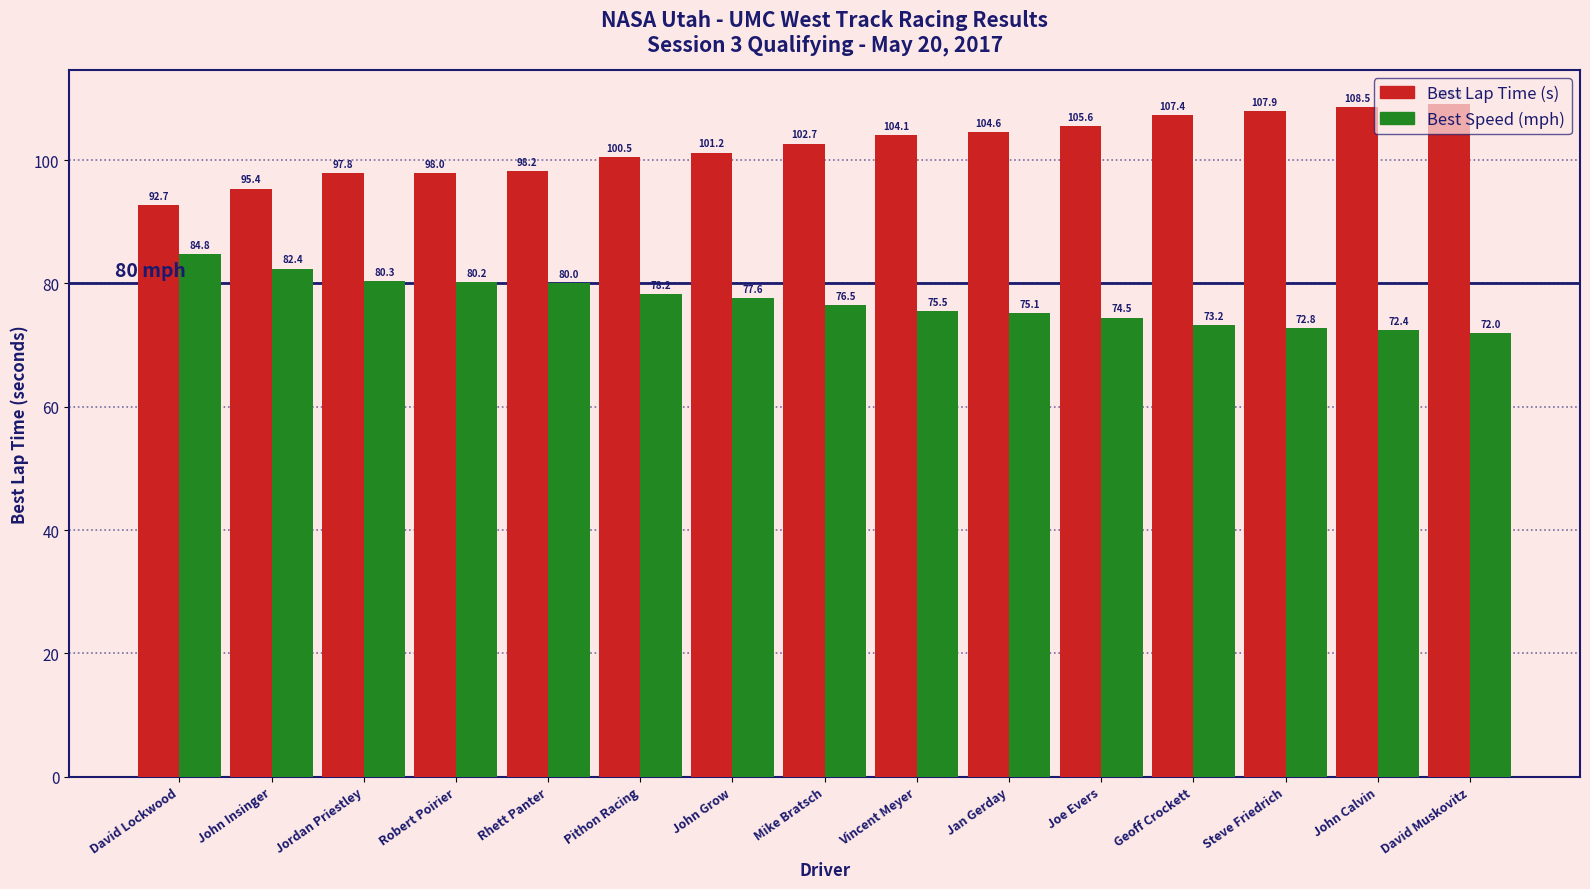

How many distinct data groups are displayed?

2